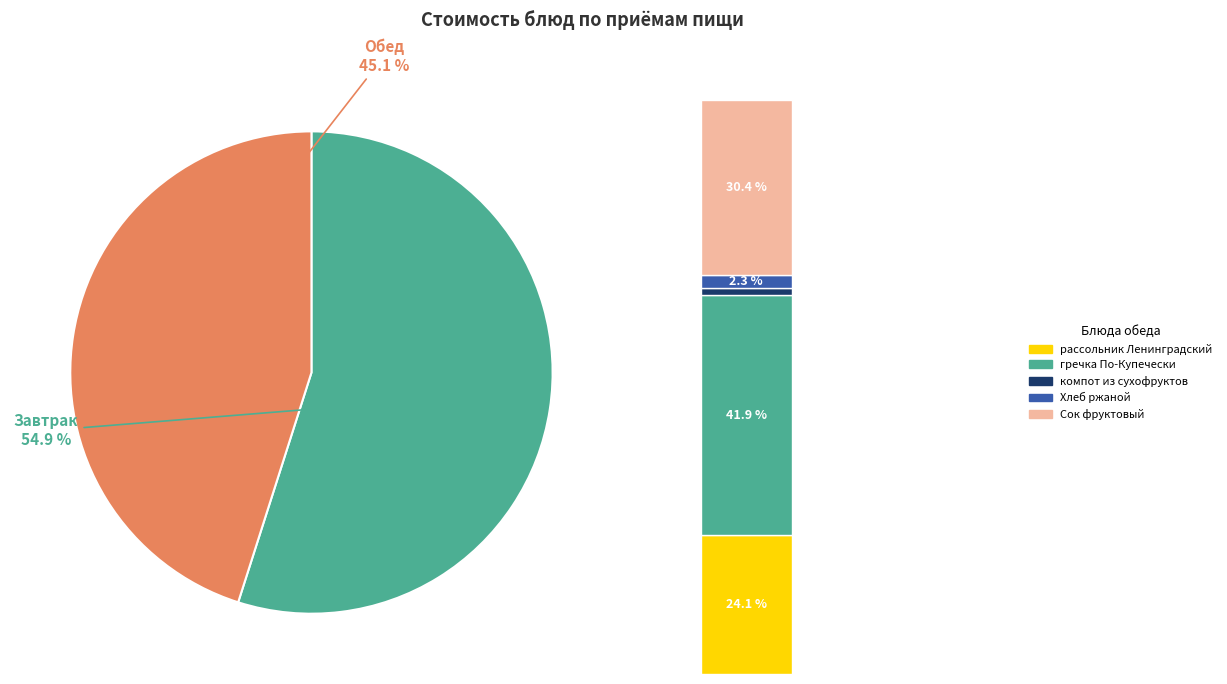

Does компот из сухофруктов represent more than half of the total?

No